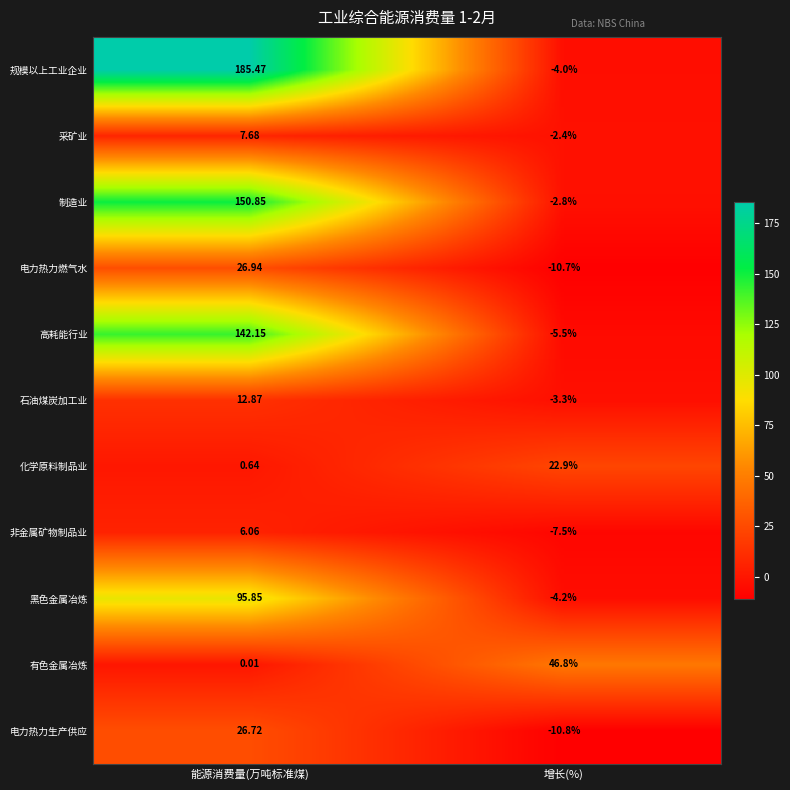

Which series has the largest range (max minus min)?

规模以上工业企业